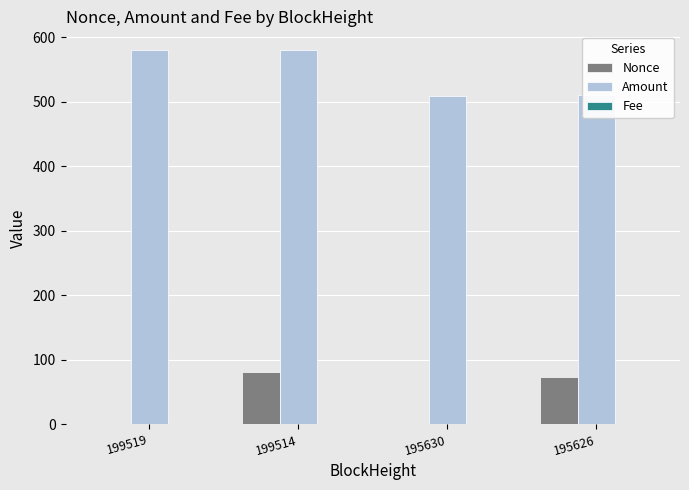

What is the greatest value displayed?

580.0